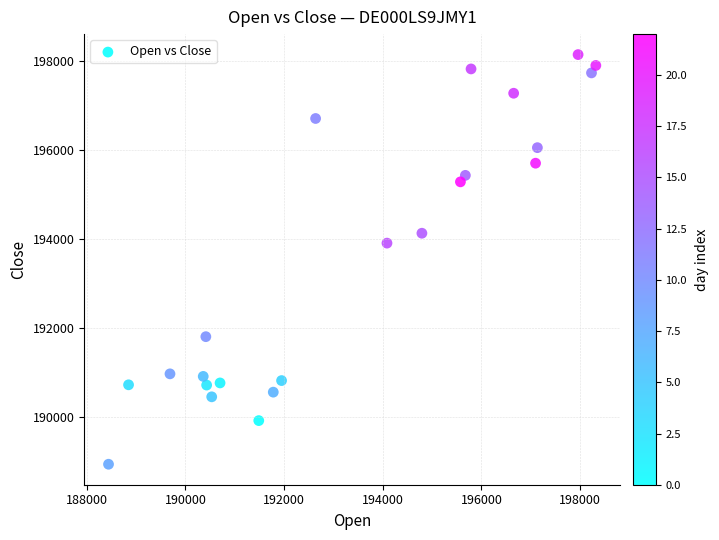

What is the range of X values (max minus min)?

9879